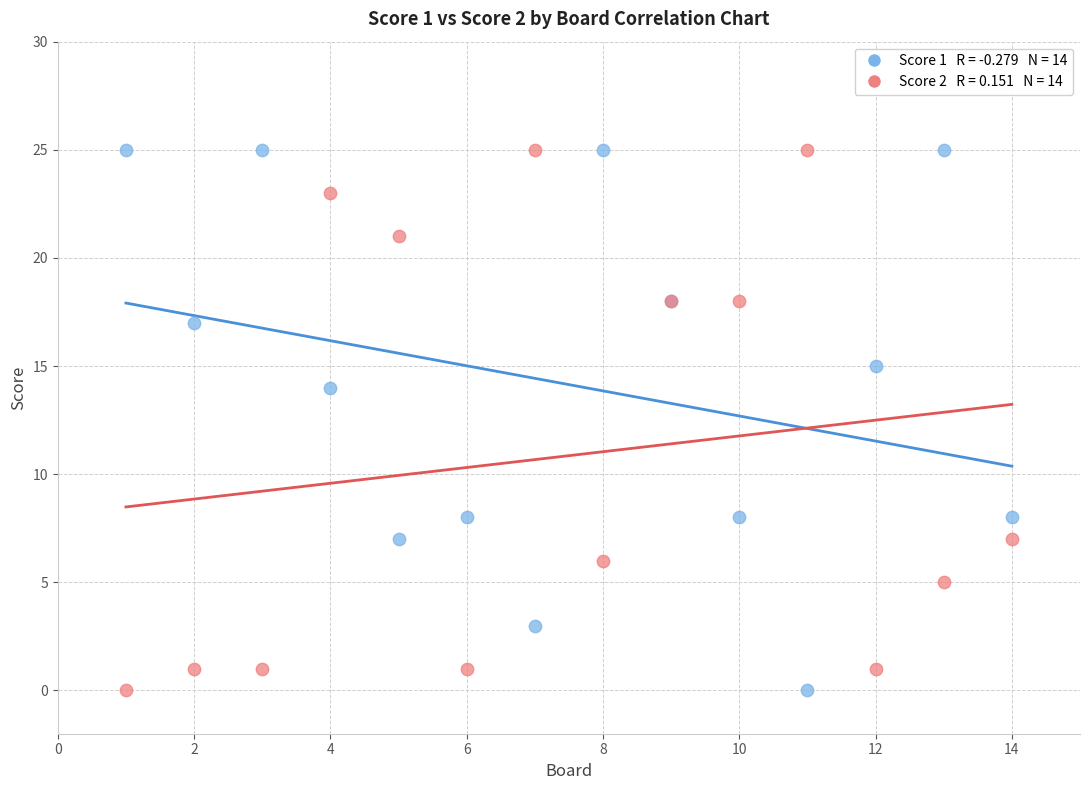

Across all series, what Y value is closest to 12?

14